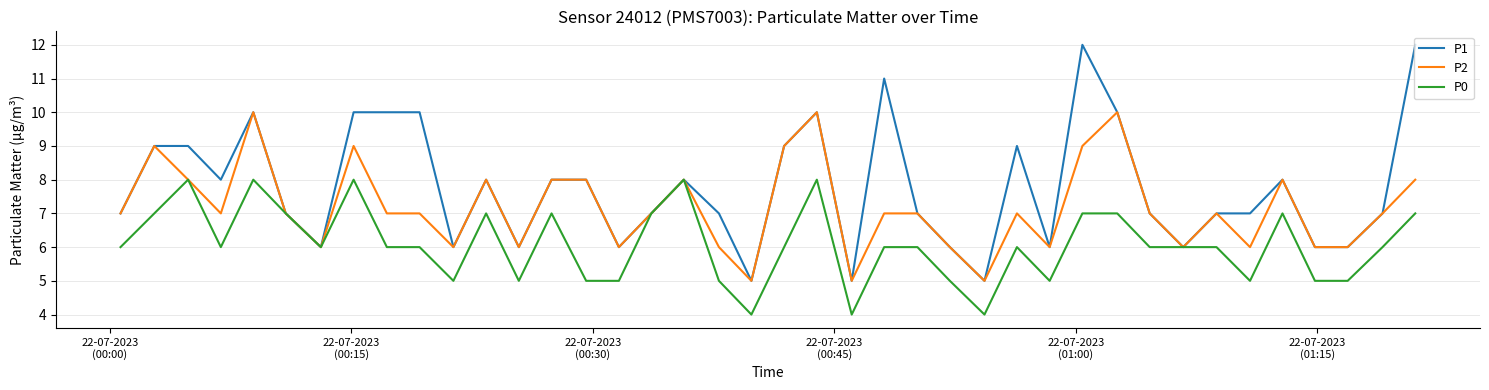

Rank the series by their average value, from highest to lowest.

P1, P2, P0